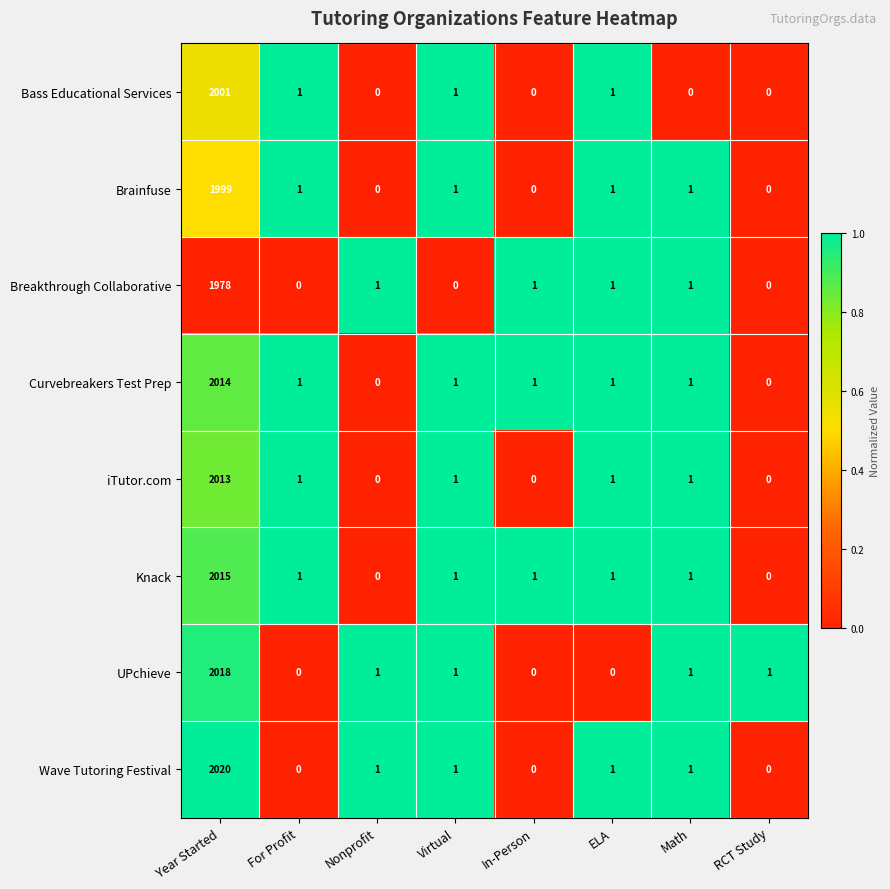

Is it true that Breakthrough Collaborative equals 1978 at Year Started?

True